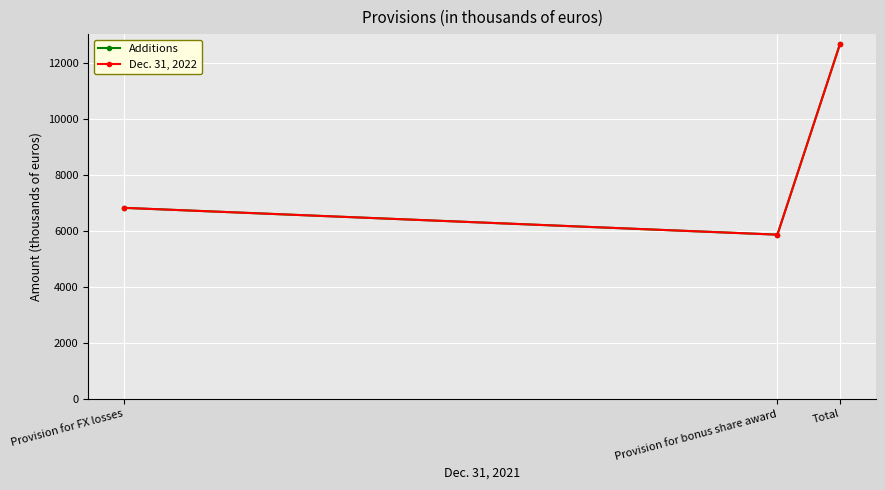

Between Provision for bonus share award and Total, which series saw the biggest shift?

Additions